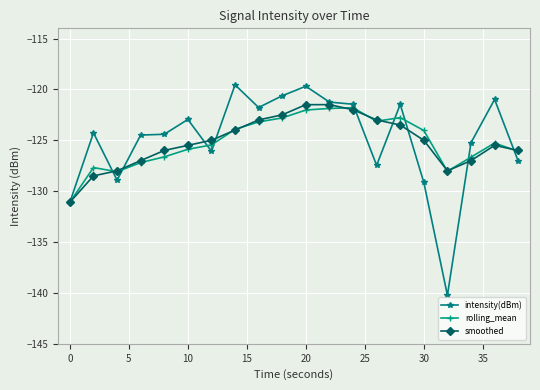

Which series has the widest spread of values?

intensity(dBm)